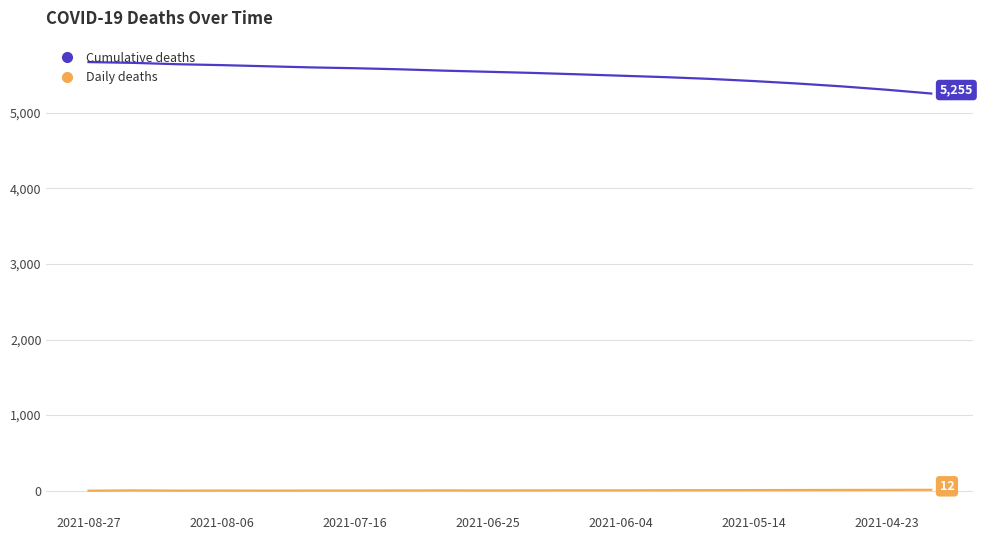

What is the average value of the Cumulative deaths series?

5513